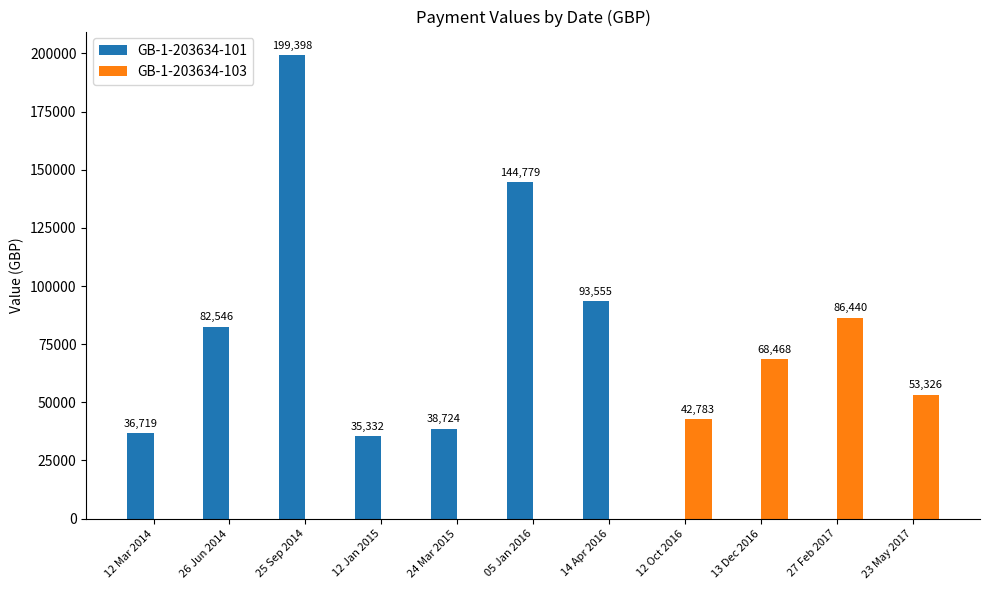

What is the sum of the GB-1-203634-101 values at 12 Mar 2014 and 26 Jun 2014?

119265